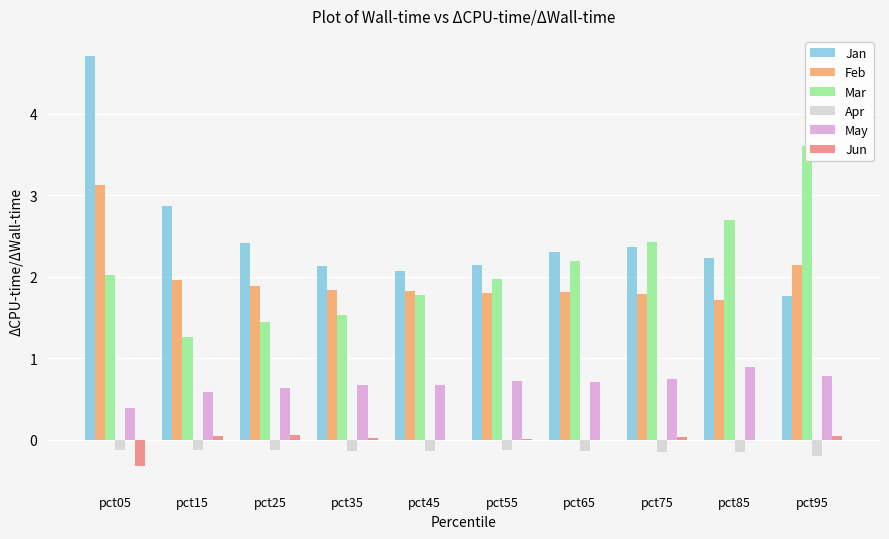

How many bars are there in total?

60